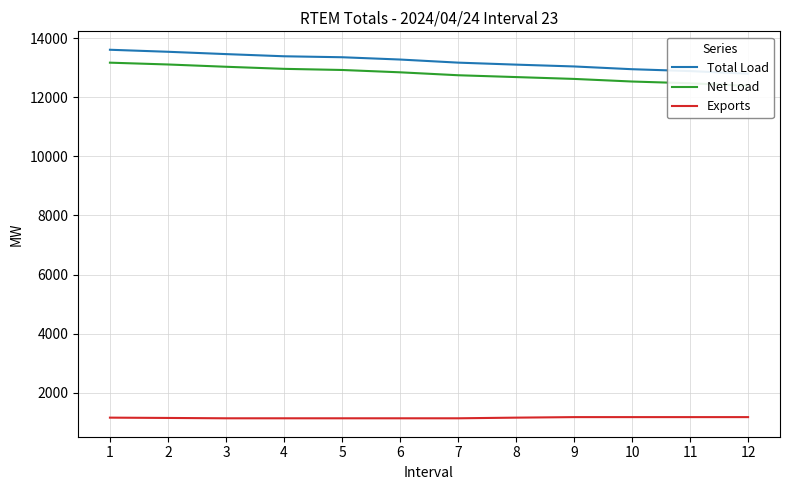

How many lines are shown in the chart?

3